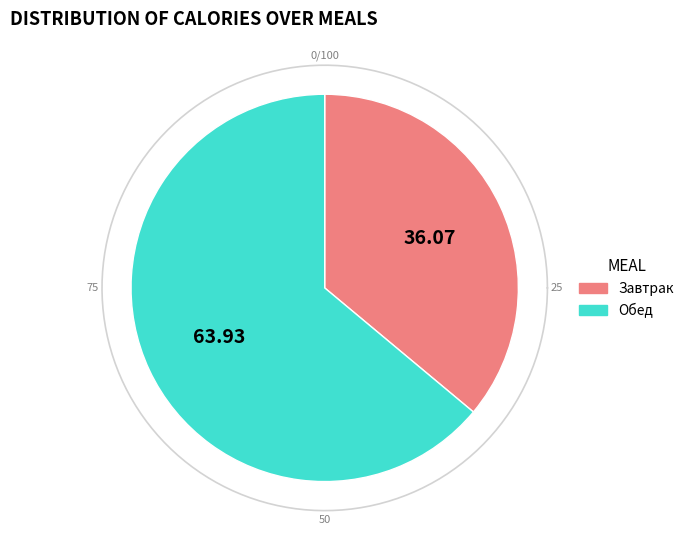

Which slice is the smallest?

Завтрак